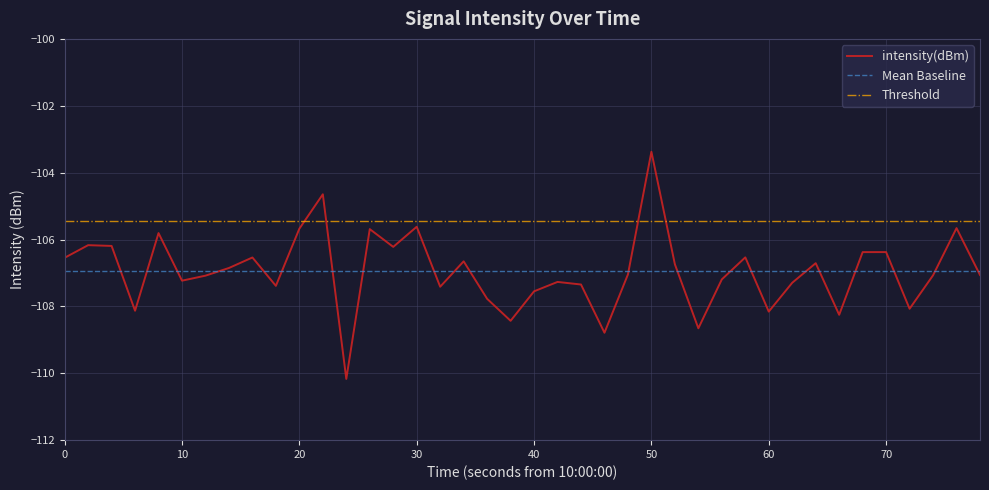

At which label does intensity(dBm) reach its peak?

50